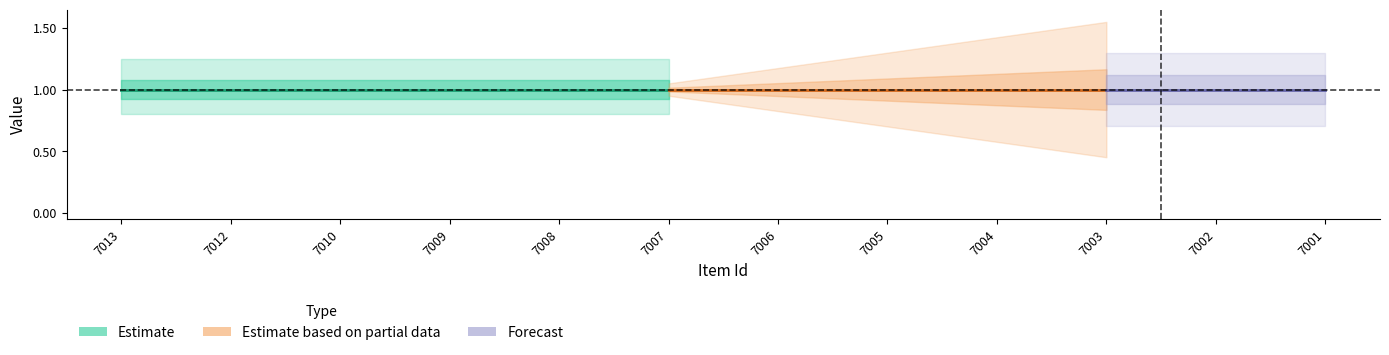

Reading left to right, extract all data points from this chart.

public: 7013=1	7012=1	7010=1	7009=1	7008=1	7007=1	7006=1	7005=1	7004=1	7003=1	7002=1	7001=1
featured: 7013=0	7012=0	7010=0	7009=0	7008=0	7007=0	7006=0	7005=0	7004=0	7003=0	7002=0	7001=0